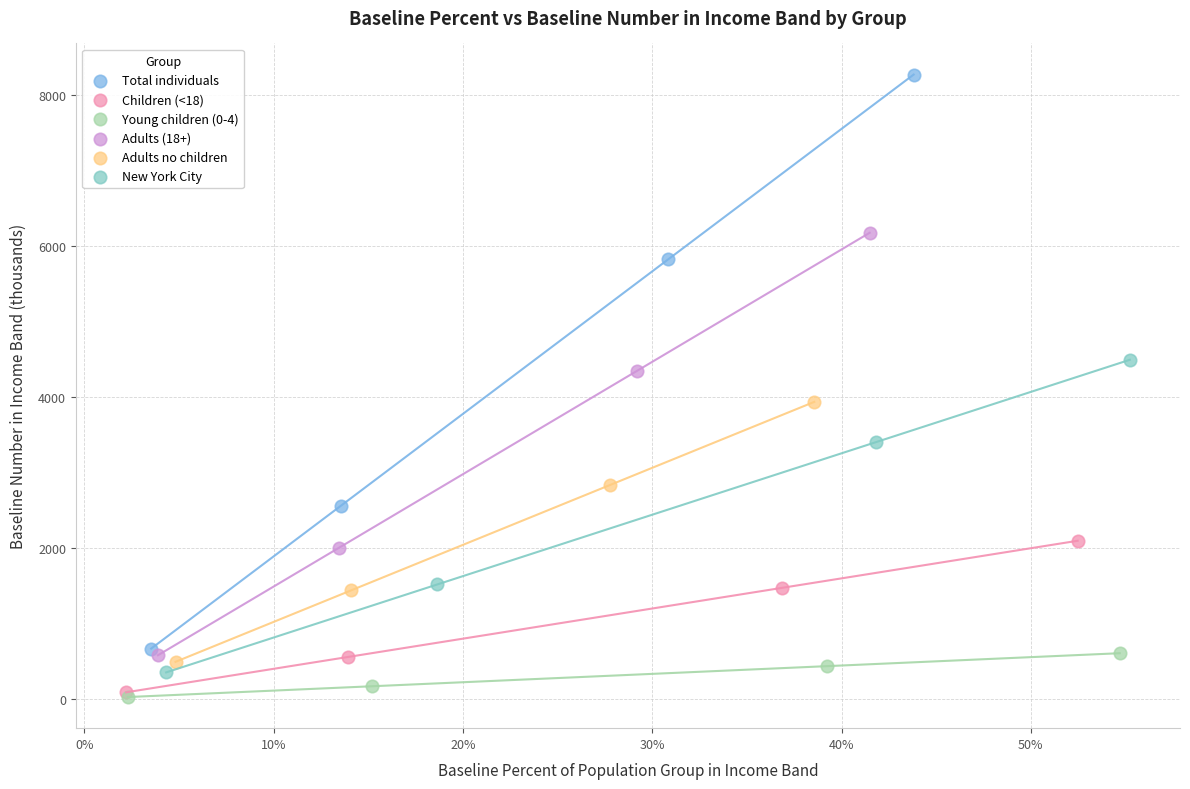

Which series reaches the maximum Y coordinate?

Total individuals